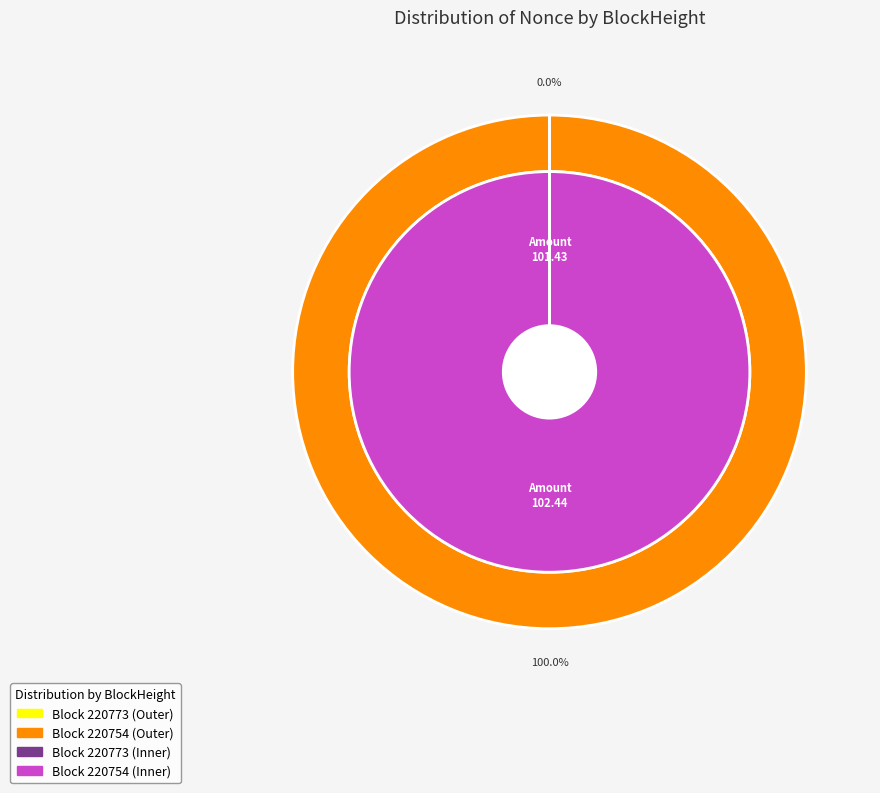

Which category accounts for the majority?

220754